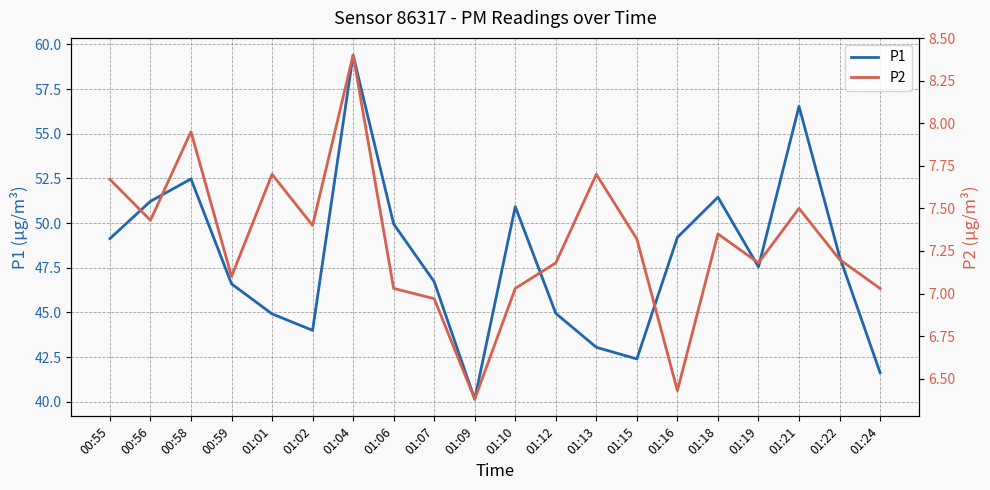

At which category is the sum across all series the highest?

01:04